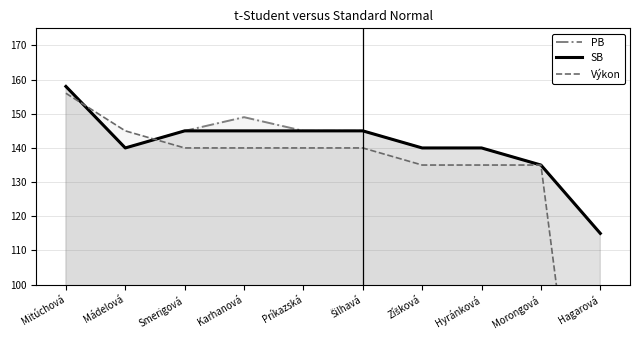

True or false: SB has a value of 94 at Šilhavá.

False